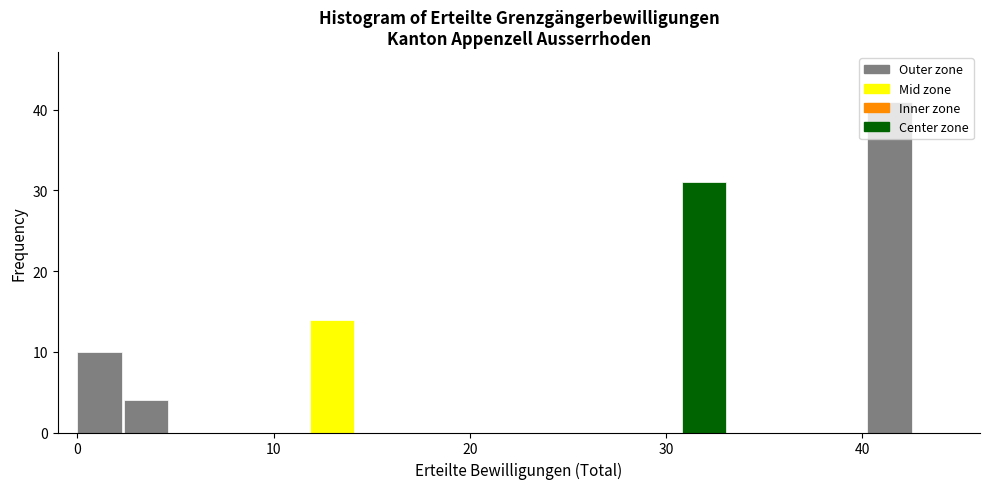

Around what value on the x-axis is the tallest bar? Give the approximate position of its centre, as read against the axis.

41